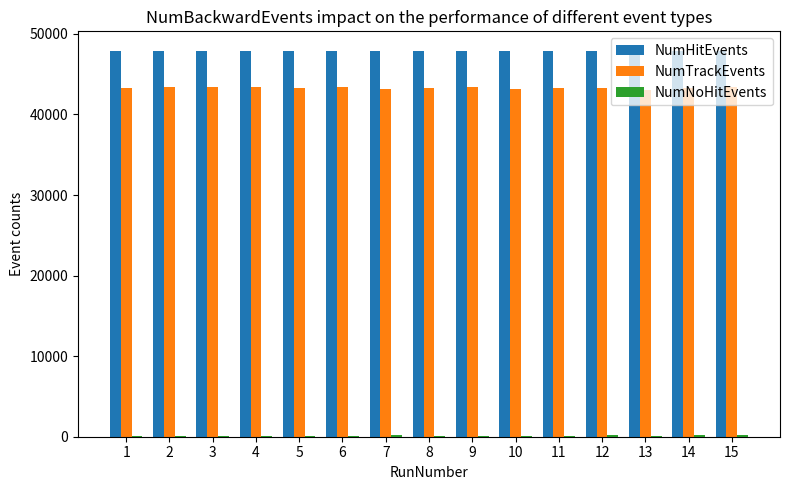

Which series has the largest range (max minus min)?

NumTrackEvents